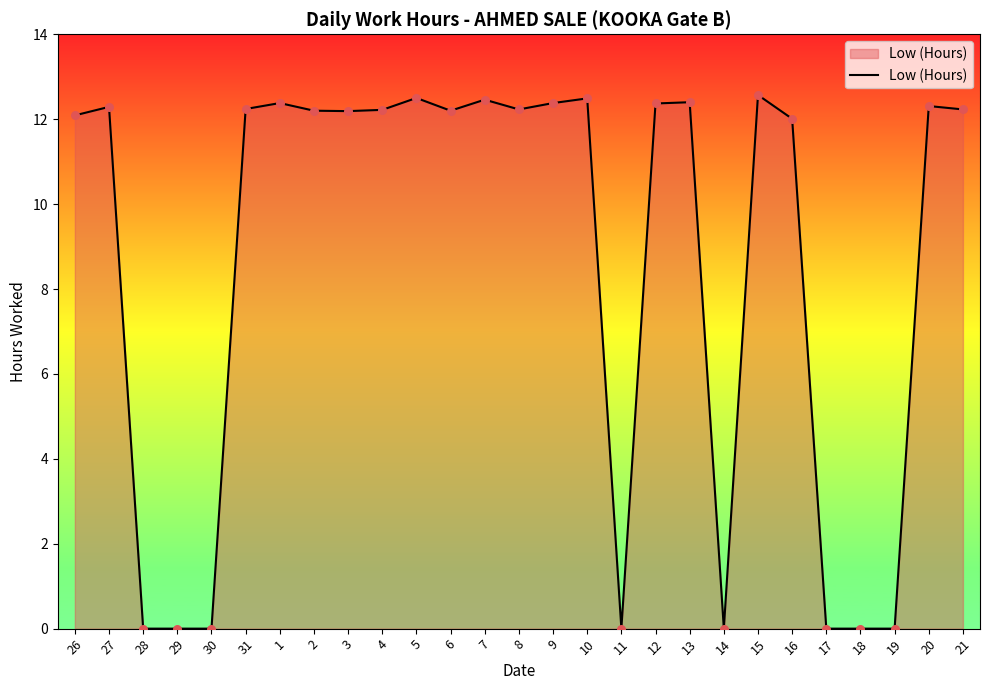

What is the change in value from 28 to 15?

+12.6